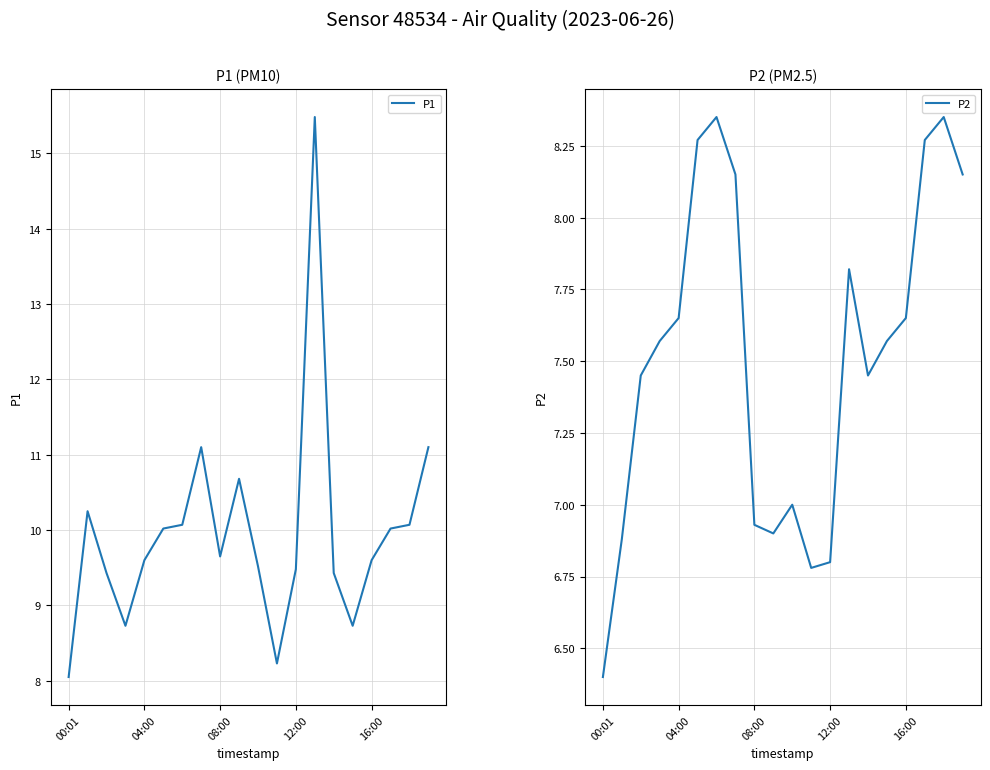

Does the chart display data point markers on the line(s)?

No